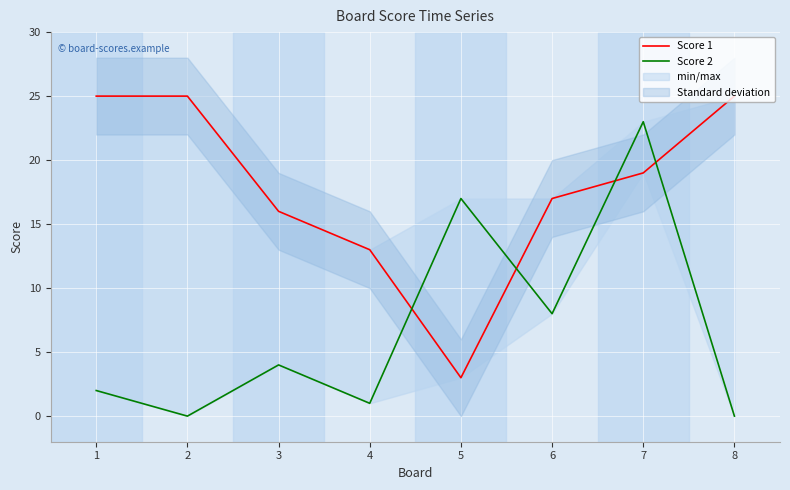

List the series in order of their peak value, highest first.

Score 1, Score 2